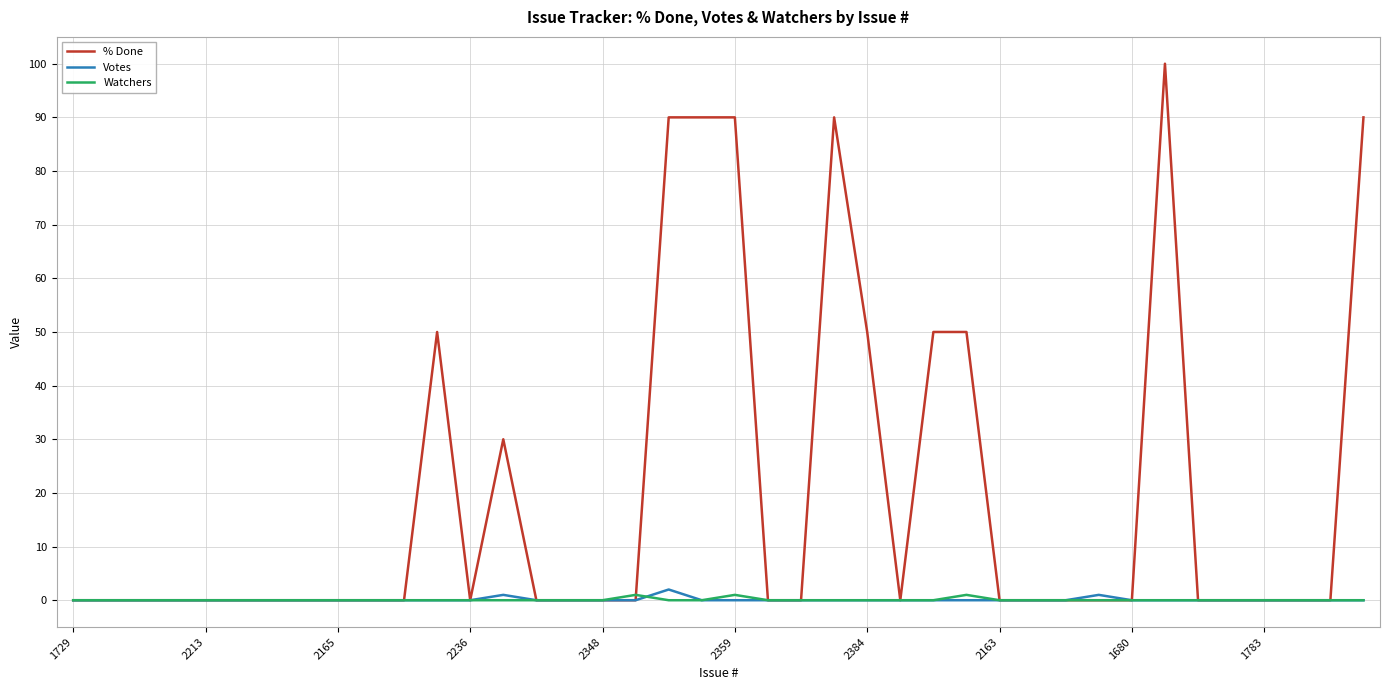

What is the greatest value displayed?

100